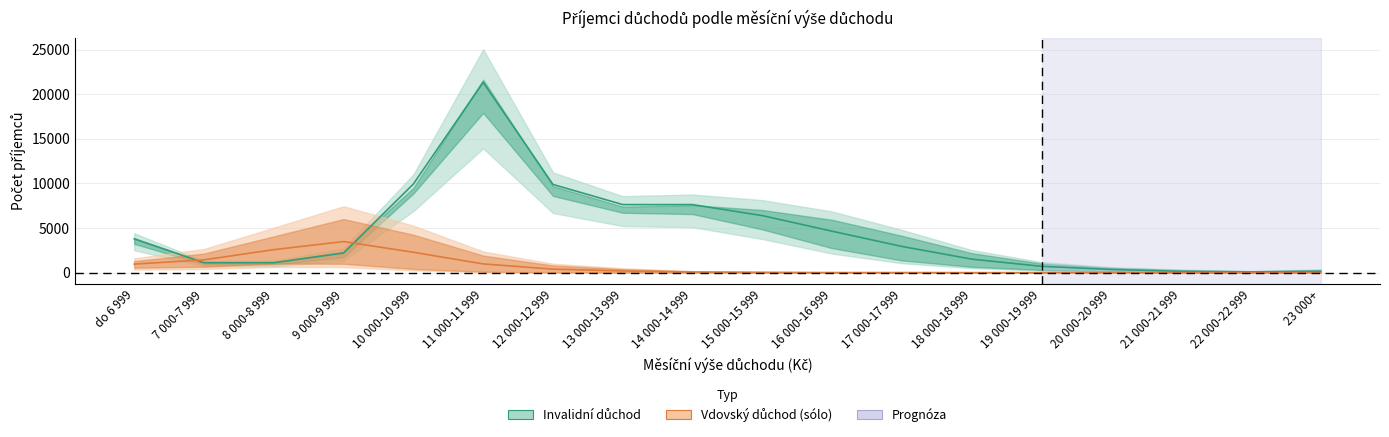

Where do vdovske_solo_zeny and invalidni_muzi first cross each other?

do 6 999 and 7 000-7 999